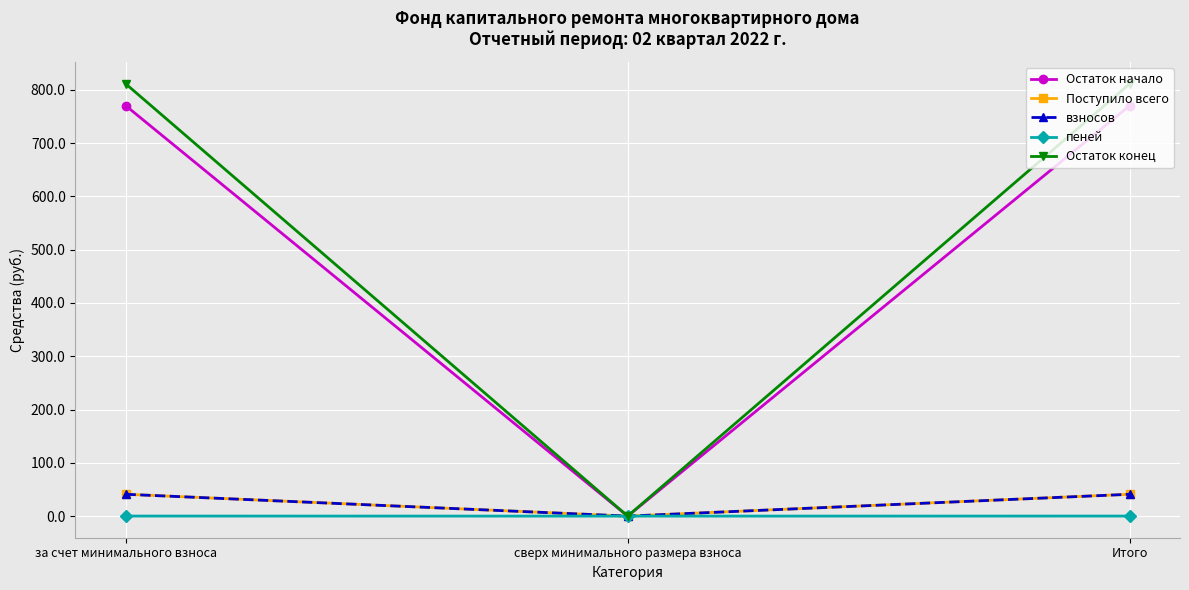

What is the label of the 1st point from the right?

Итого